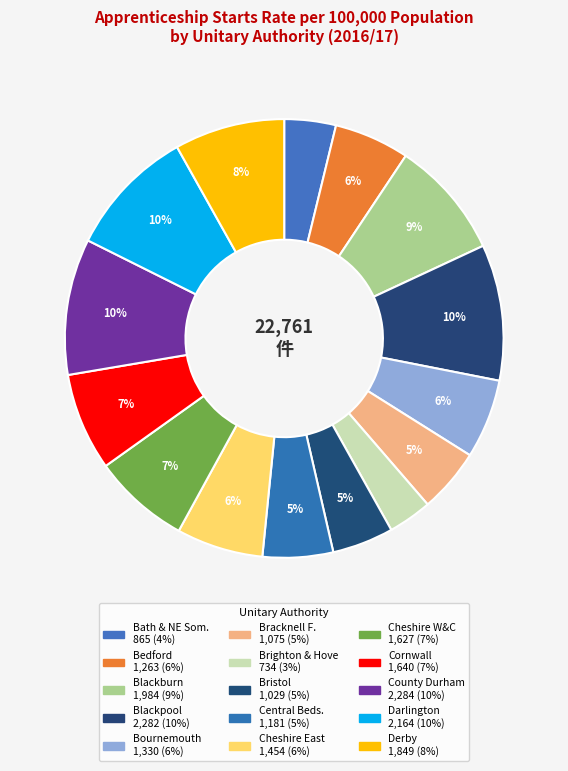

Rank the categories by value from lowest to highest.

Brighton and Hove, Bath and North East Somerset, Bristol, City of, Bracknell Forest, Central Bedfordshire, Bedford, Bournemouth, Cheshire East, Cheshire West and Chester, Cornwall, Derby, Blackburn with Darwen, Darlington, Blackpool, County Durham